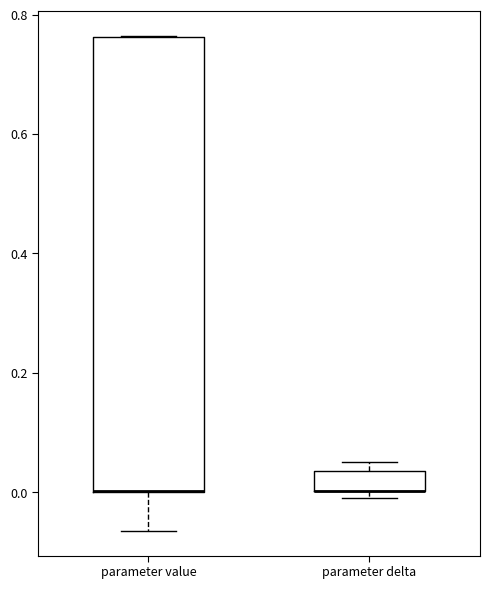

Reading left to right, transcribe this box plot: for each box, give where its median line is, the range the box spans, and where its two whiskers end, as read against the y-axis. The values are not printed on the chart, so give them approximately, as read against the axis.

parameter value: median 0.00 (drawn on the box's lower edge), box 0.00 to 0.76, whiskers -0.06 to 0.76
parameter delta: median 0.00 (drawn on the box's lower edge), box 0.00 to 0.04, whiskers 0.00 (just below the box's lower edge) to 0.04 (just above the box's upper edge)